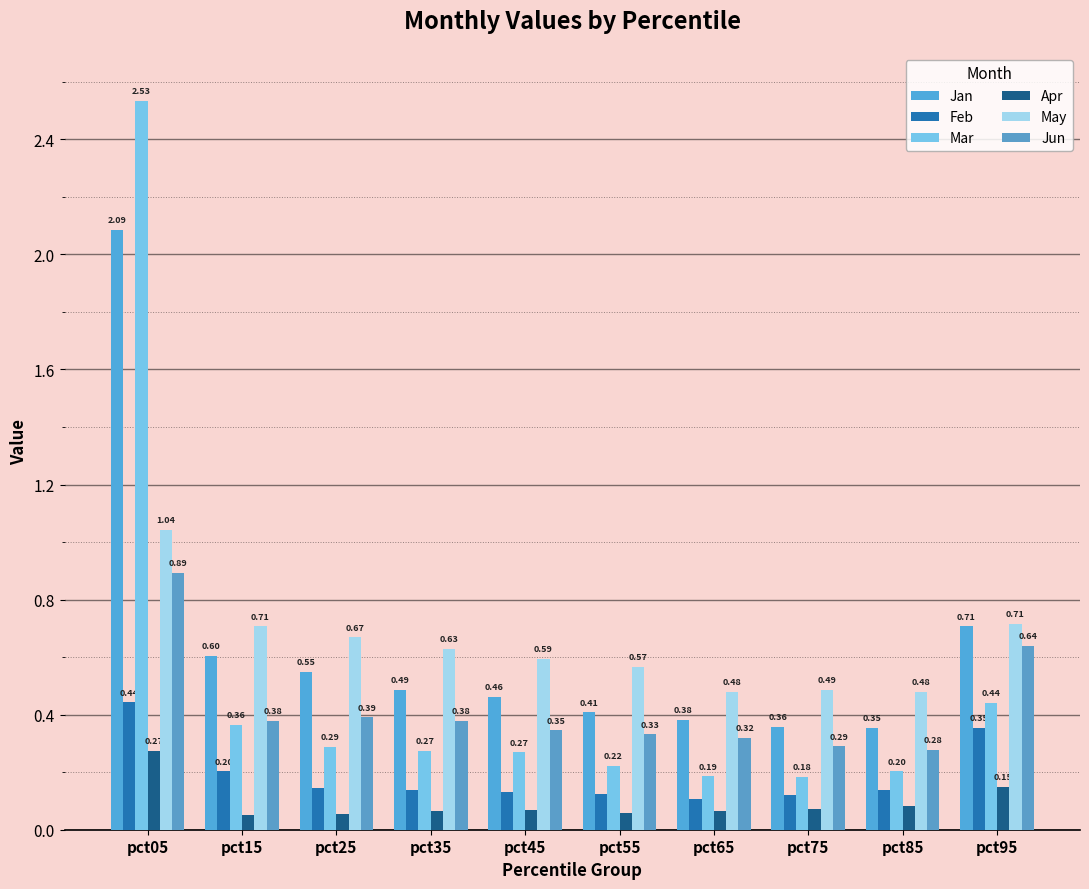

What is the average value of the Jan series?

0.6